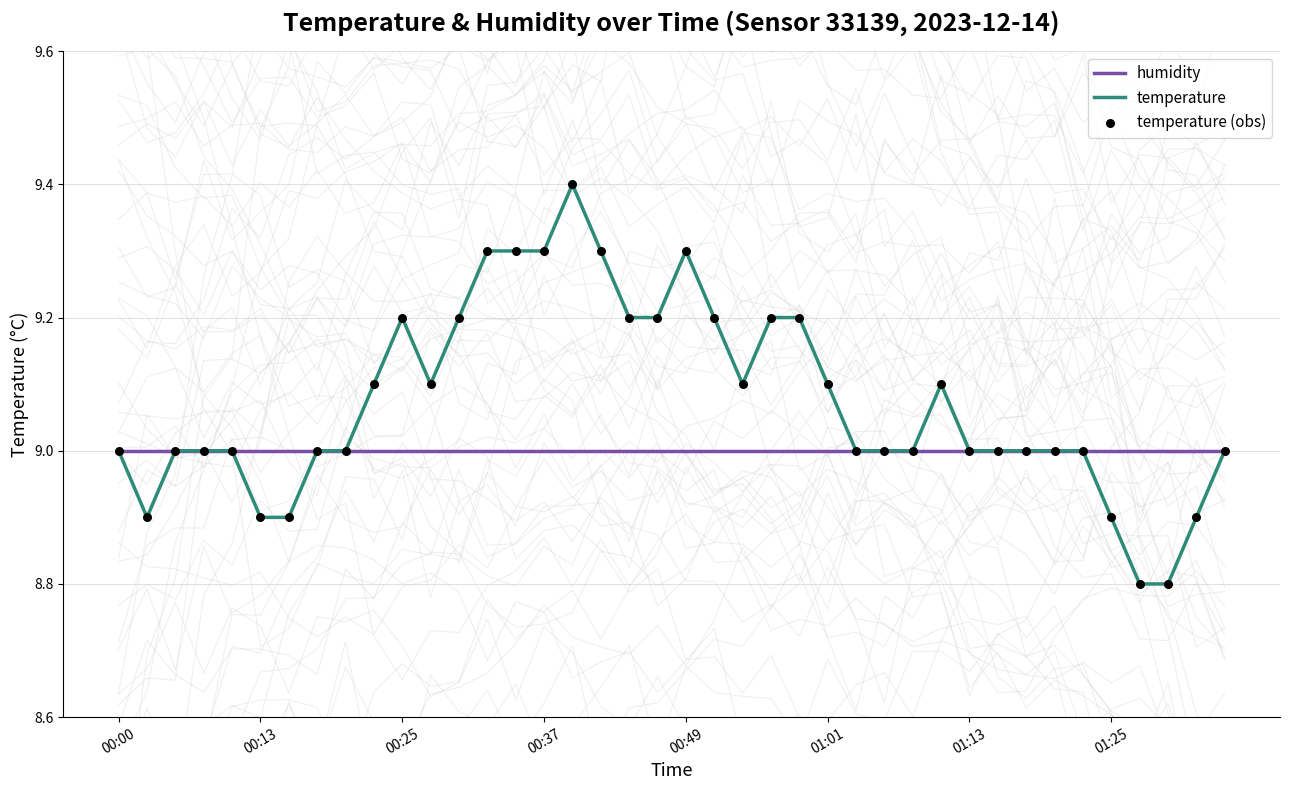

Which series contains the lowest Y value?

temperature